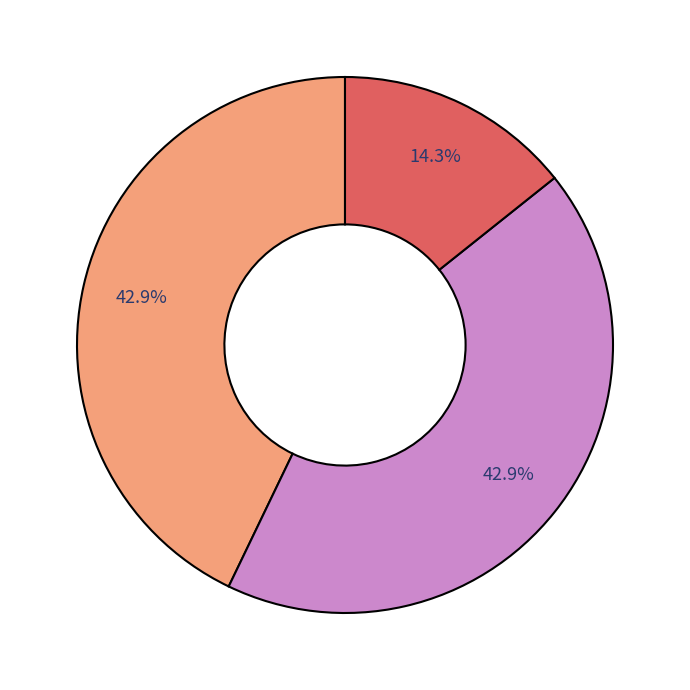

How many slices are in this pie chart?

3